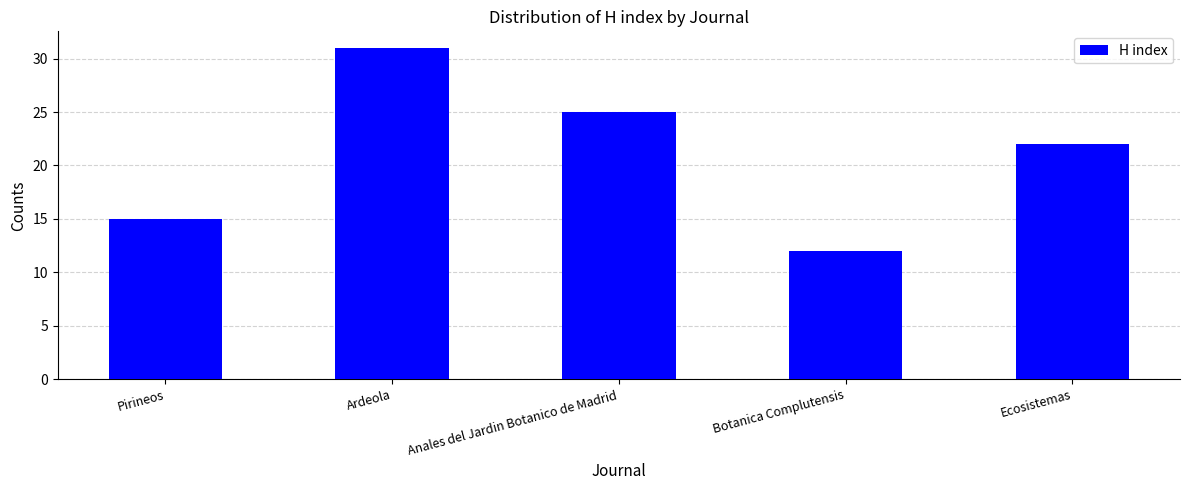

How many distinct data groups are displayed?

1